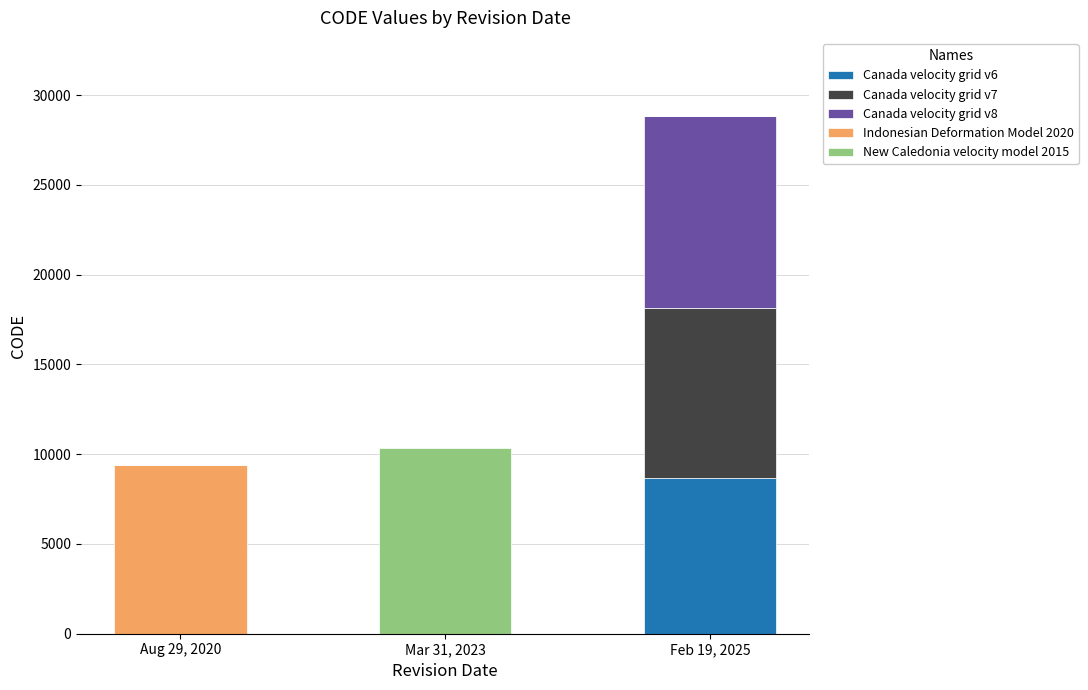

Does the chart contain stacked bars?

Yes